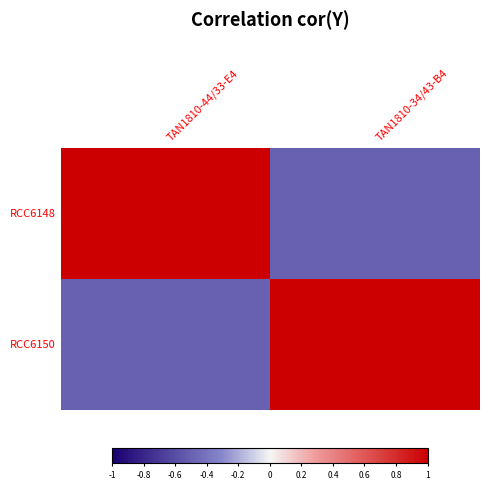

List the series in order of their peak value, highest first.

RCC6148, RCC6150